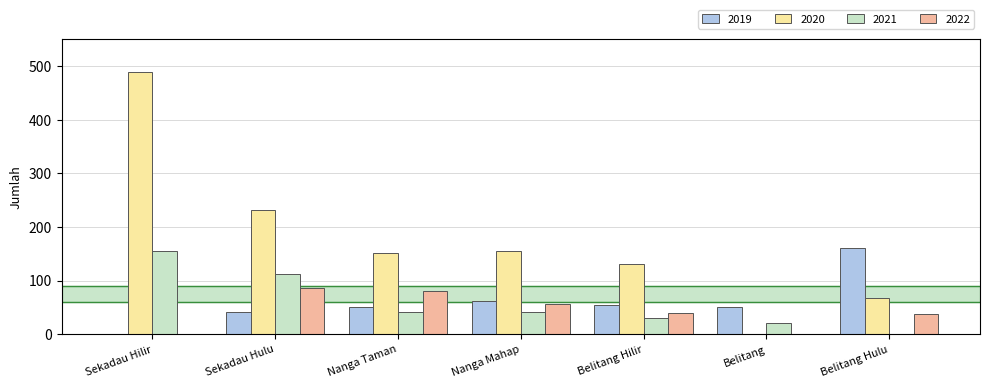

Between Sekadau Hilir and Sekadau Hulu, which series saw the biggest shift?

2020